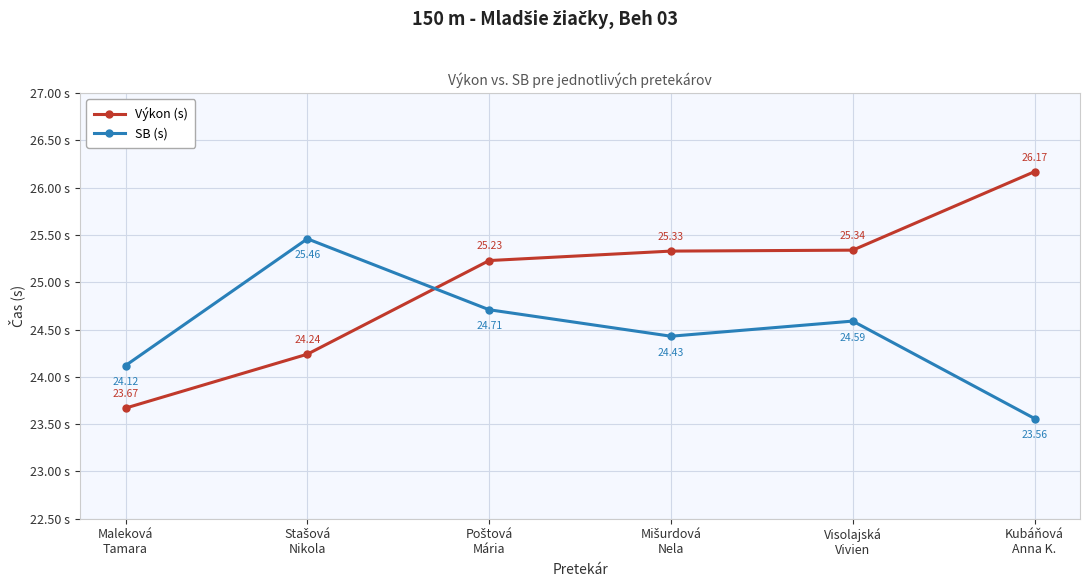

In SB (s), how many points are higher than both neighbors (excluding endpoints)?

2